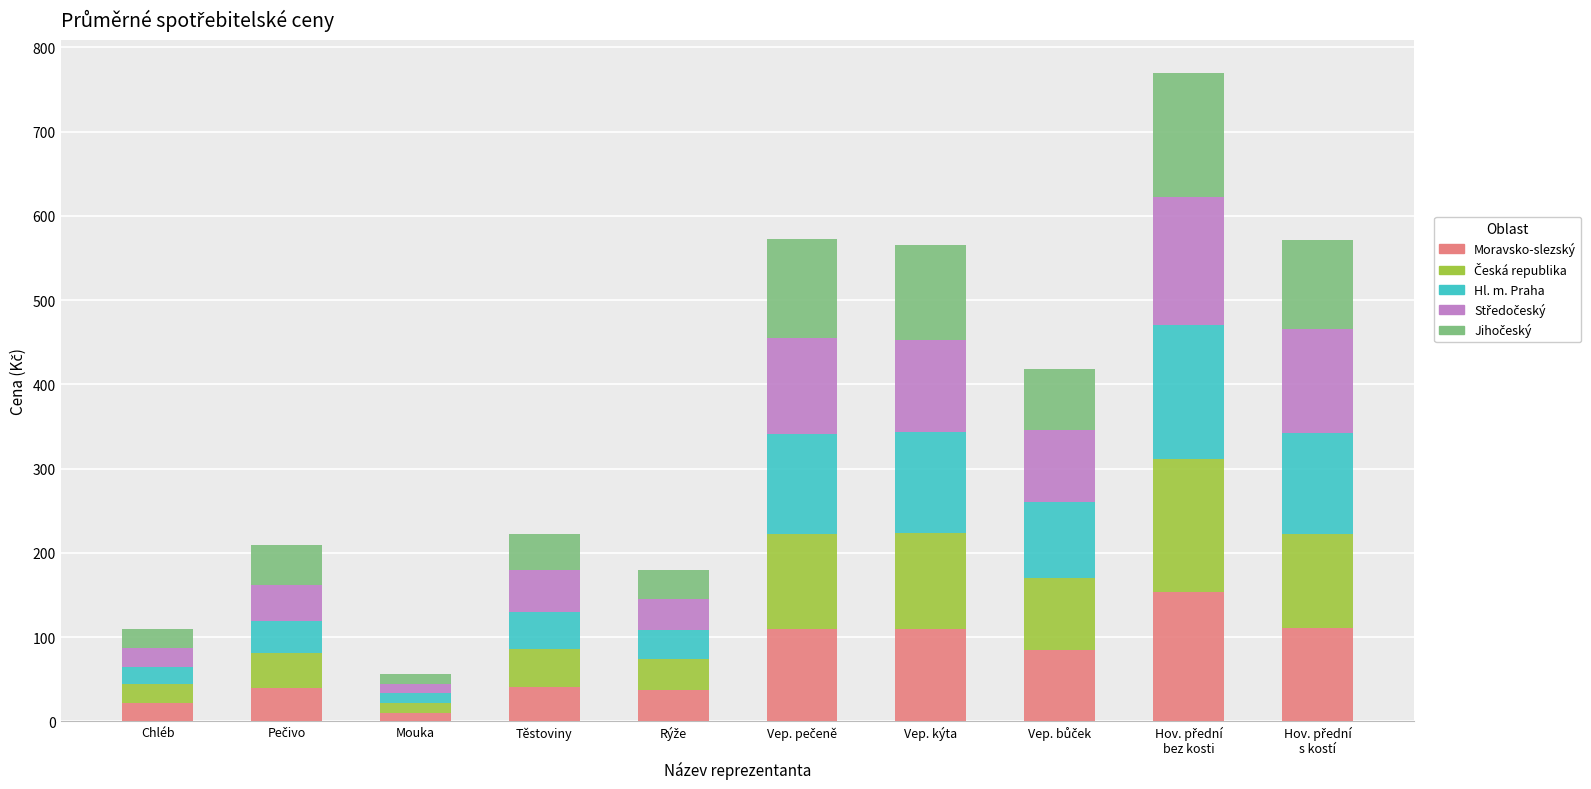

What is the sum of all Moravsko-slezský values?

718.5